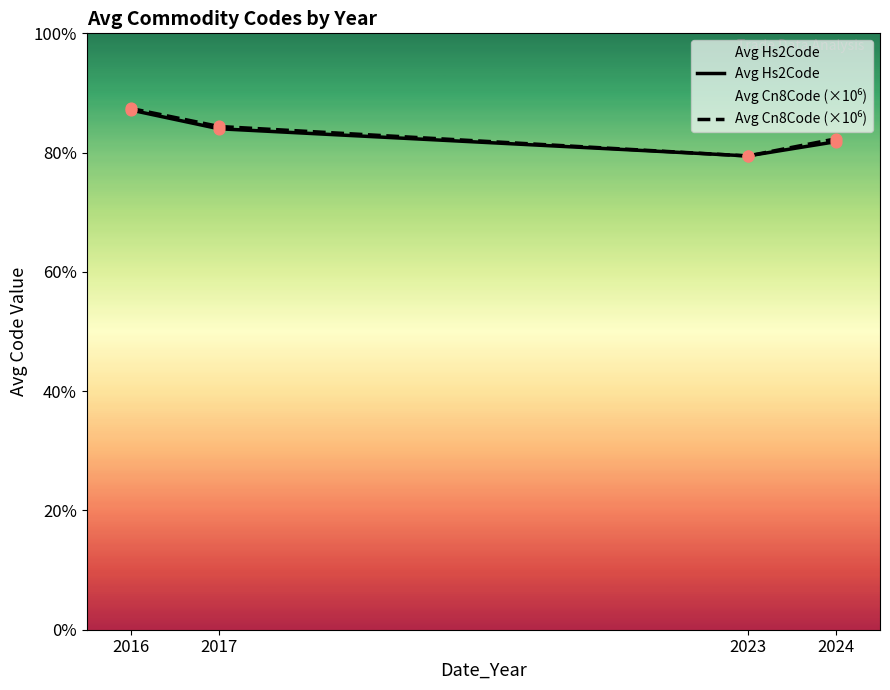

What are all the series names shown in the legend?

Avg Hs2Code, Avg Cn8Code (×10⁶)